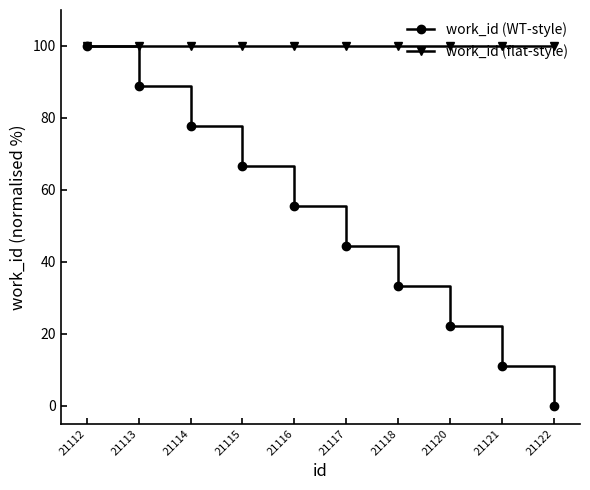

At 21114, list the series in order from largest to smallest.

work_id (flat-style), work_id (WT-style)